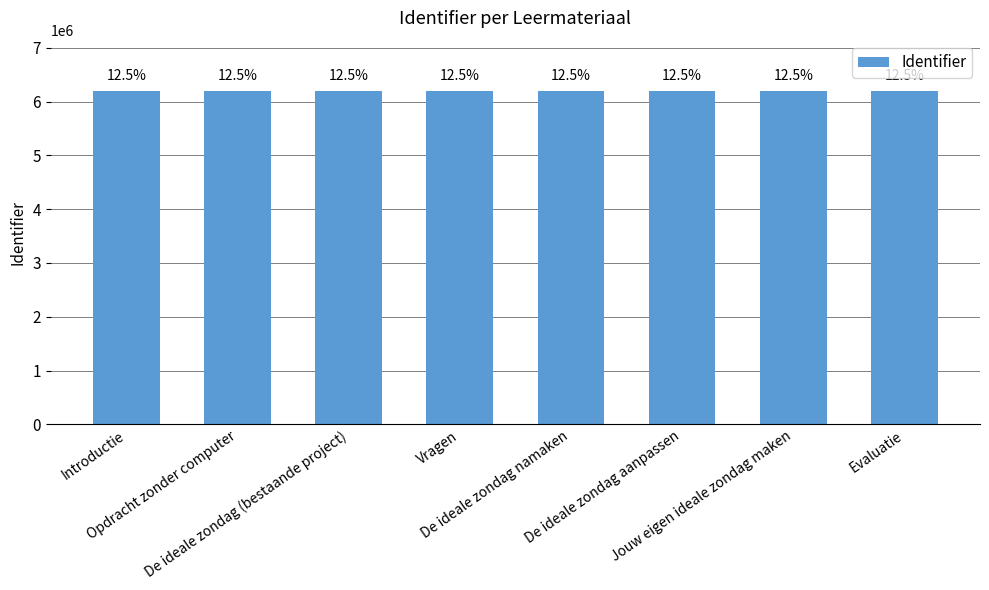

Reading left to right, list all the values displayed in this chart.

6201873	6201874	6201878	6201933	6201876	6201879	6201880	6201881